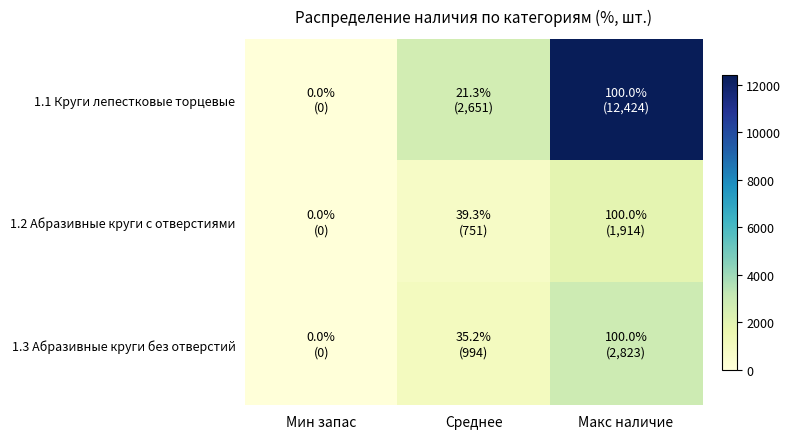

At how many categories does at least one series exceed 10283?

1